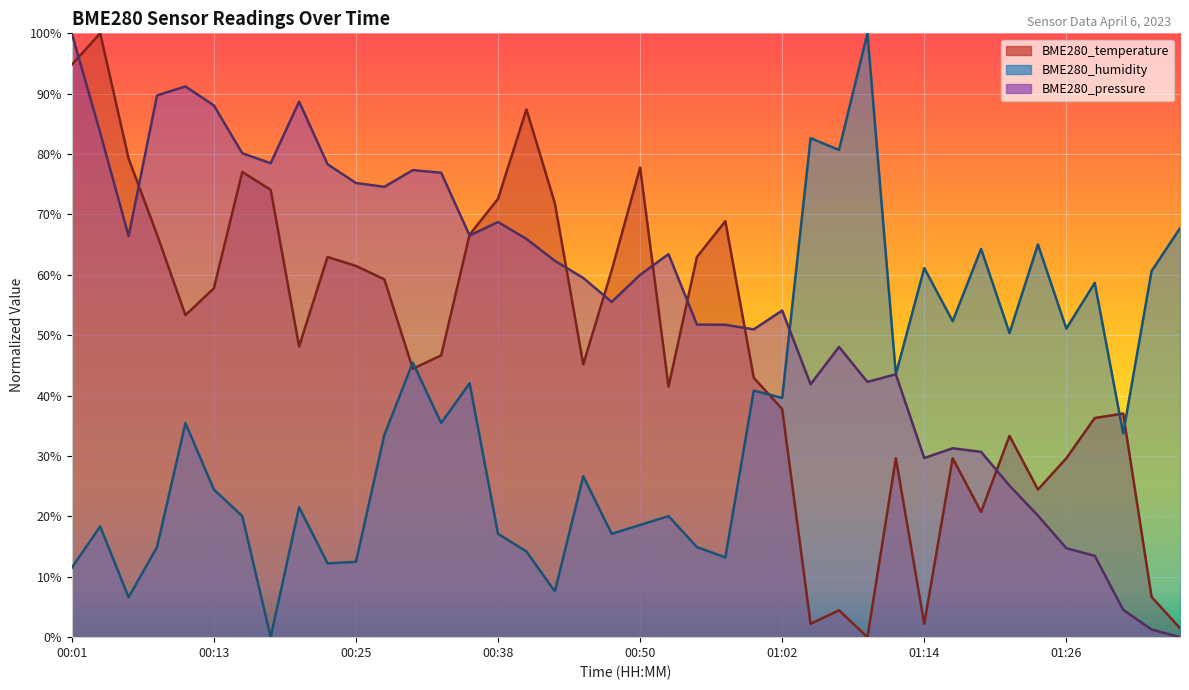

Rank the series at 00:52 from highest to lowest value.

BME280_pressure, BME280_temperature, BME280_humidity